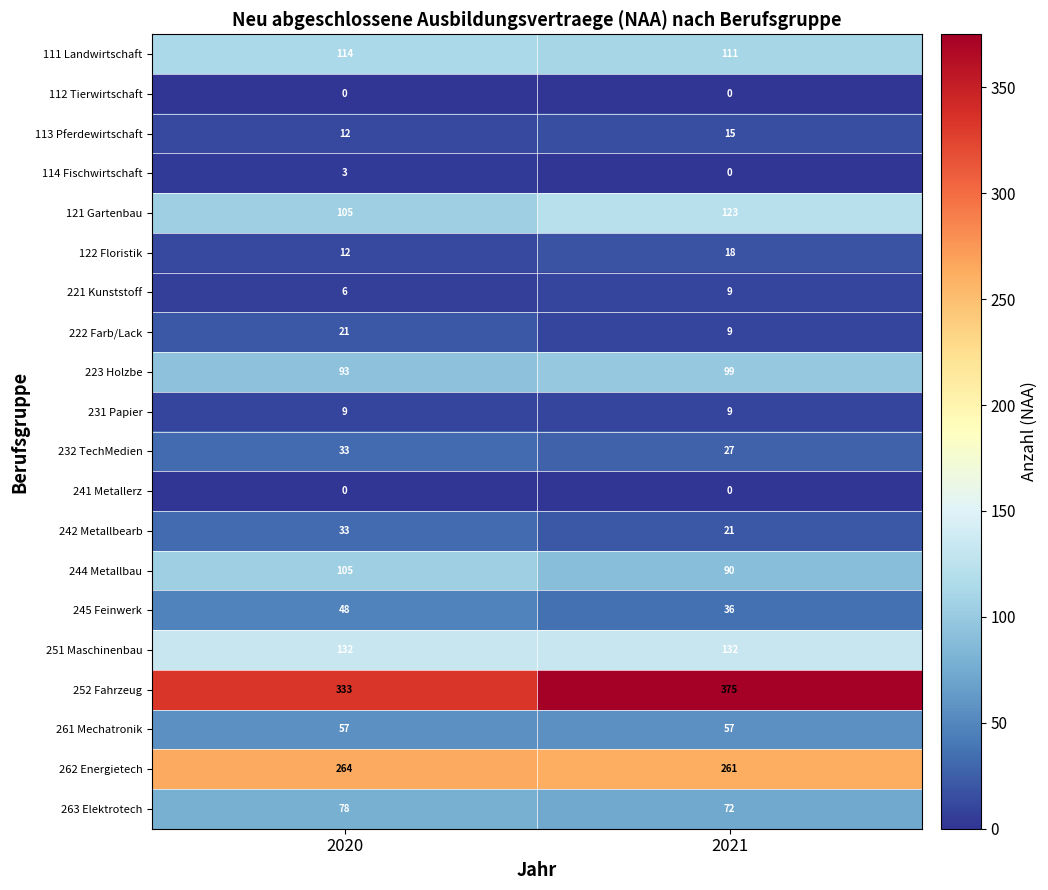

Which series changed the most between 2020 and 2021?

252 Fahrzeug